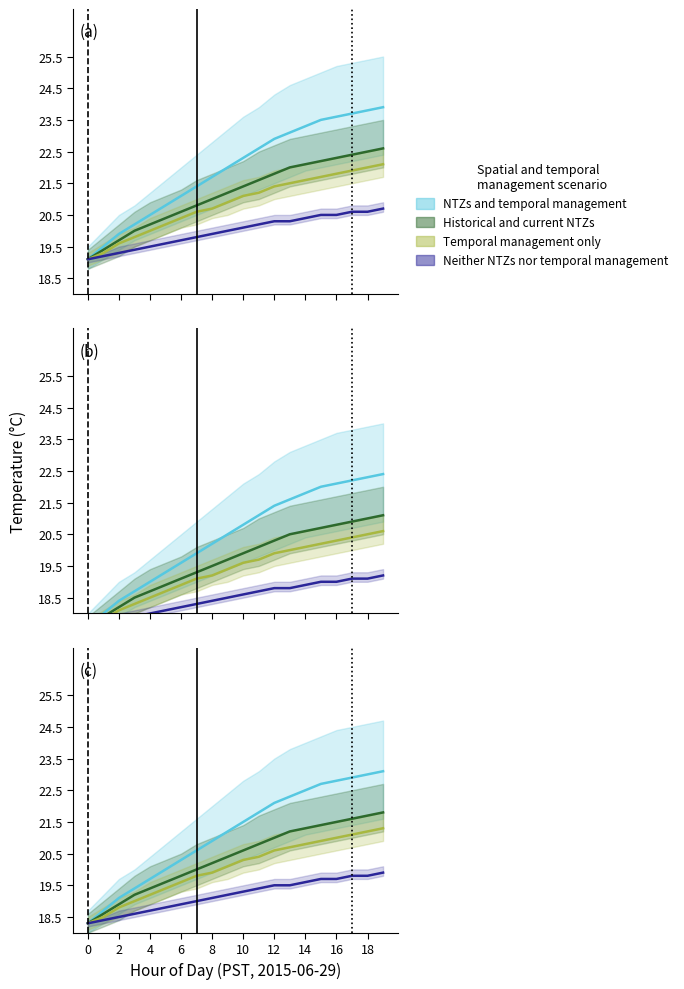

Between 11 and 12, which series saw the biggest shift?

NTZs and temporal management